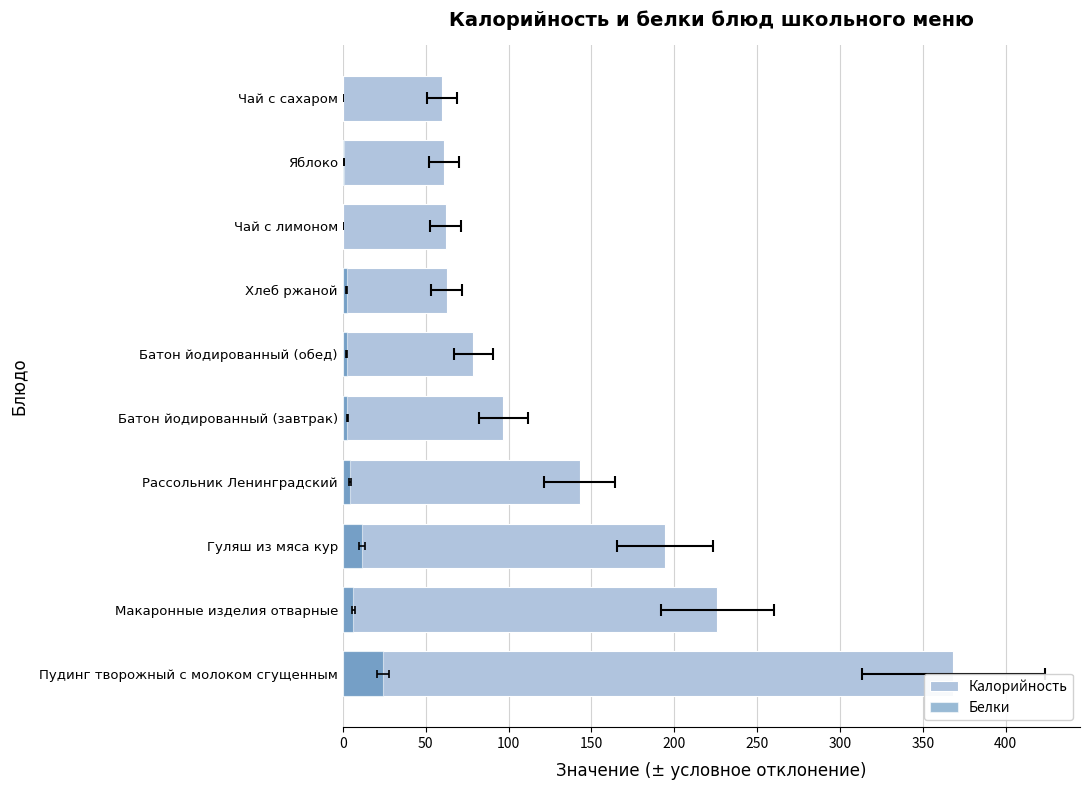

What is the sum of the Белки values at Макаронные изделия отварные and Гуляш из мяса кур?

18.0